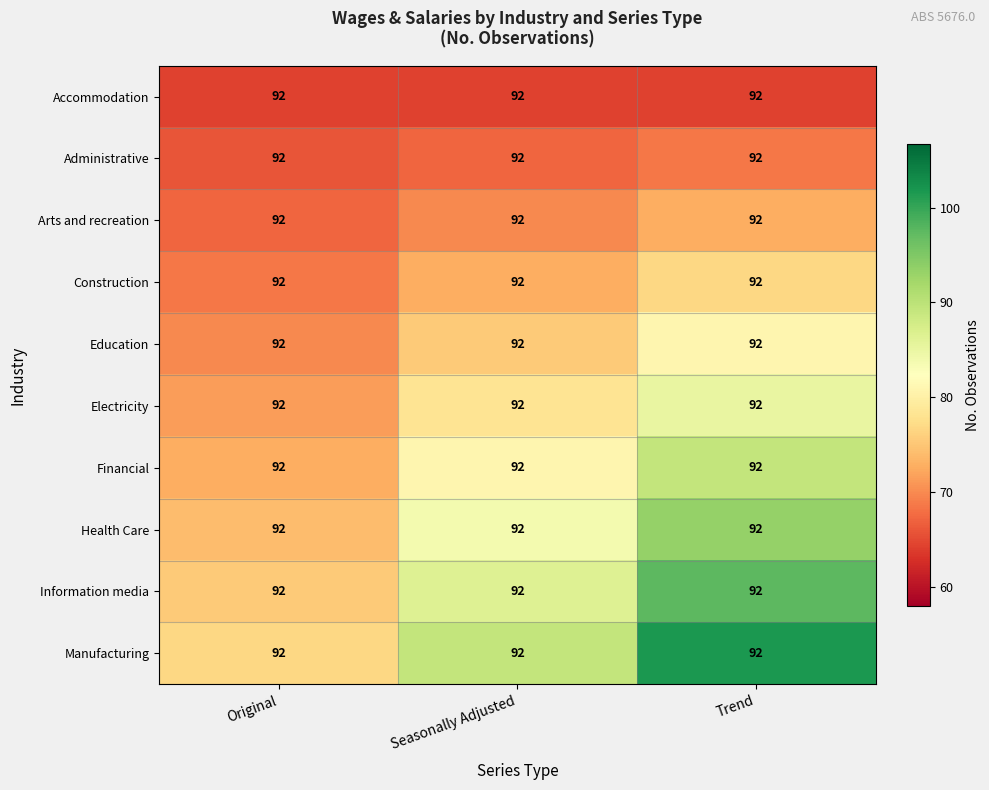

List the series in order of their peak value, highest first.

Manufacturing, Information media, Health Care, Financial, Electricity, Education, Construction, Arts and recreation, Administrative, Accommodation